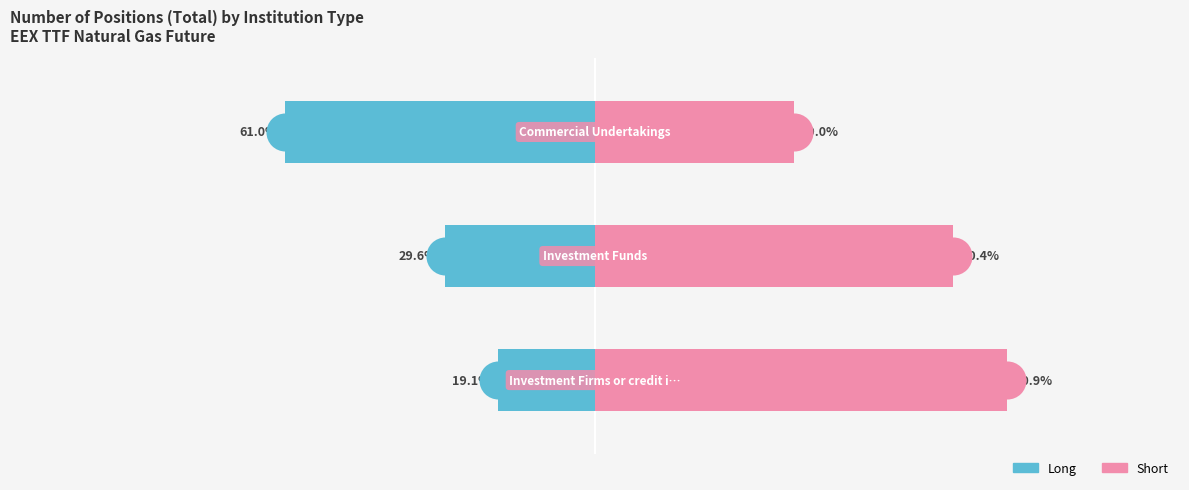

Which series reaches the maximum Y coordinate?

Short